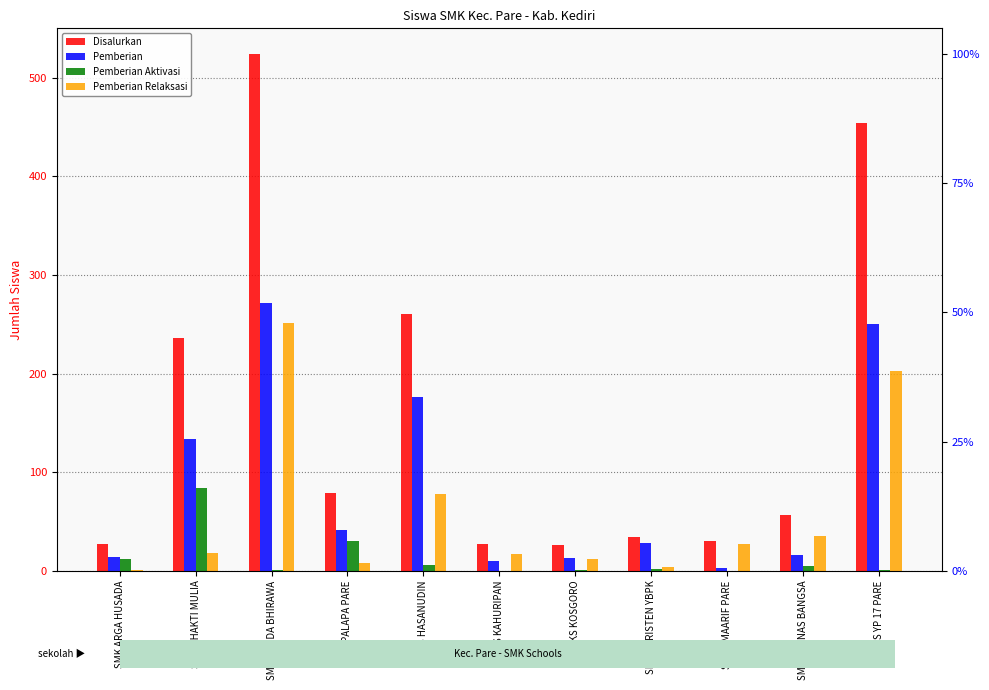

Reading right to left, transcribe all the data shown in this chart.

Disalurkan: 454	56	30	34	26	27	260	79	524	236	27
Pemberian: 250	16	3	28	13	10	176	41	272	134	14
Pemberian Aktivasi: 1	5	0	2	1	0	6	30	1	84	12
Pemberian Relaksasi: 203	35	27	4	12	17	78	8	251	18	1